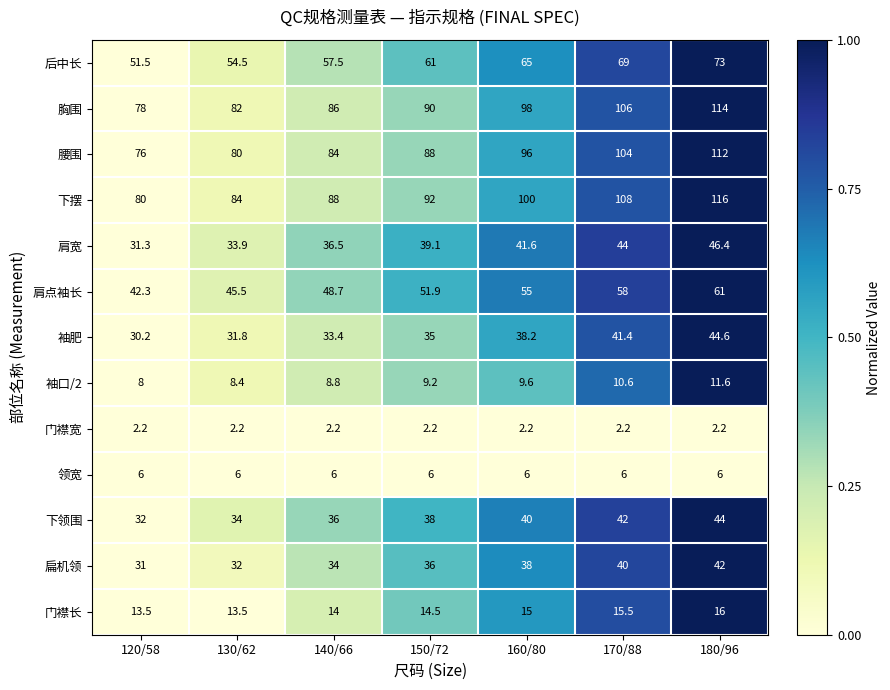

The 下领围 series shows 58.5 at 130/62. True or false?

False